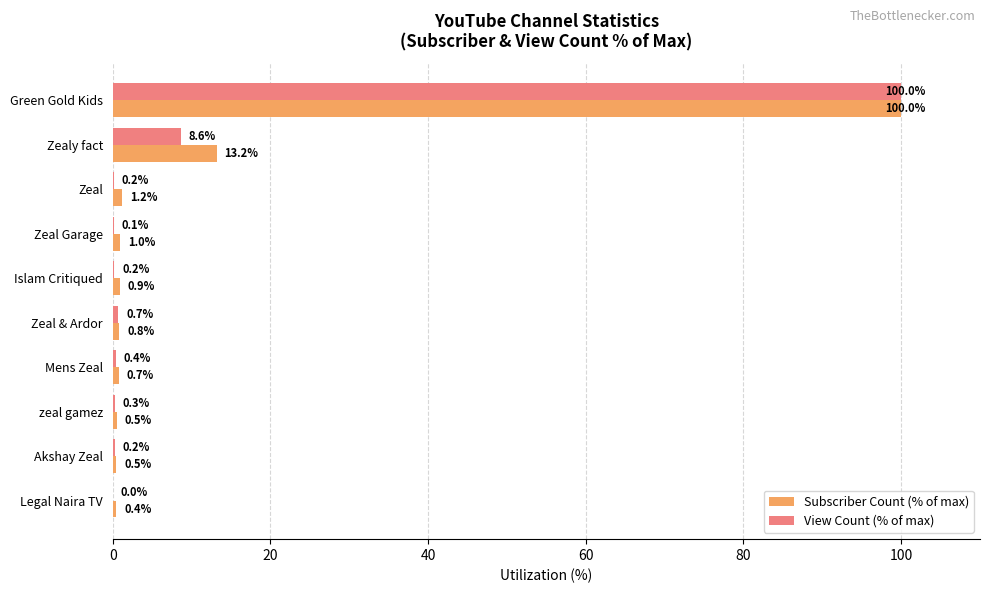

Between Zeal and Islam Critiqued, which series saw the biggest shift?

Subscriber Count (% of max)